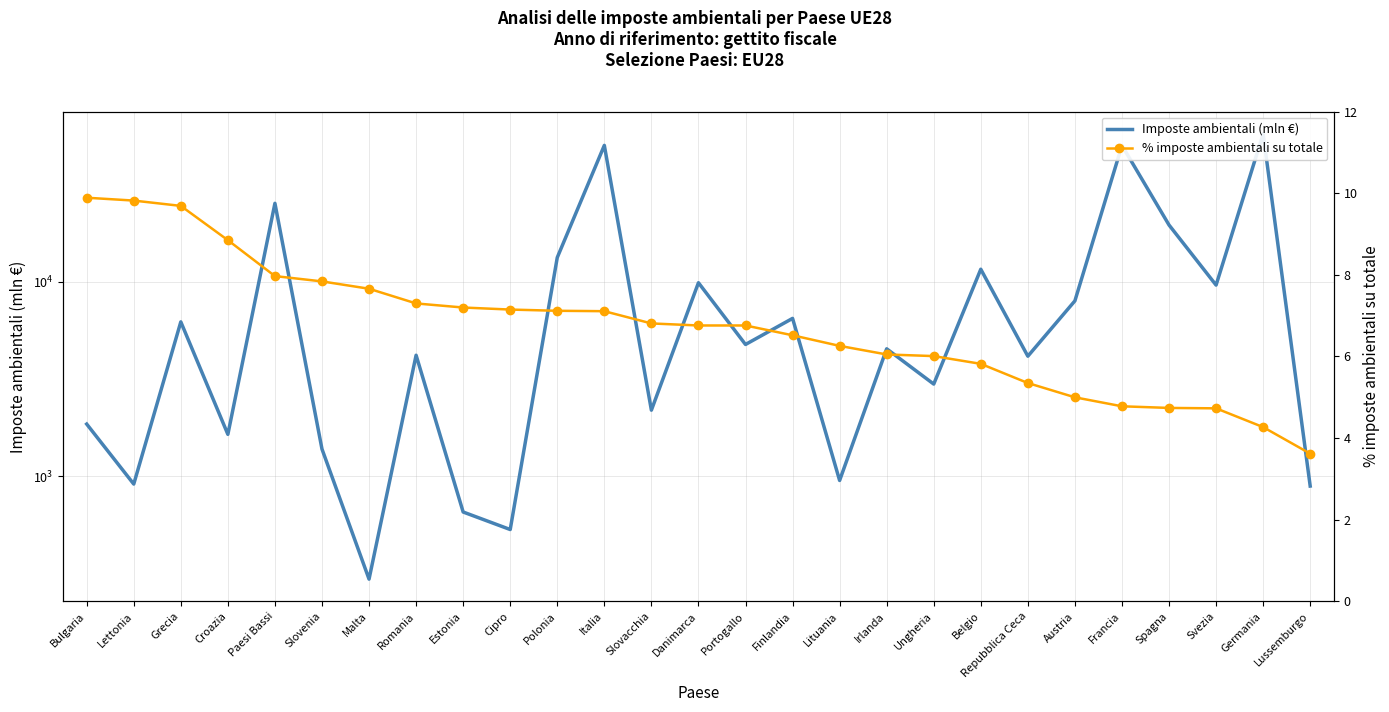

True or false: % imposte ambientali su totale and Imposte ambientali (mln €) intersect in this chart.

False